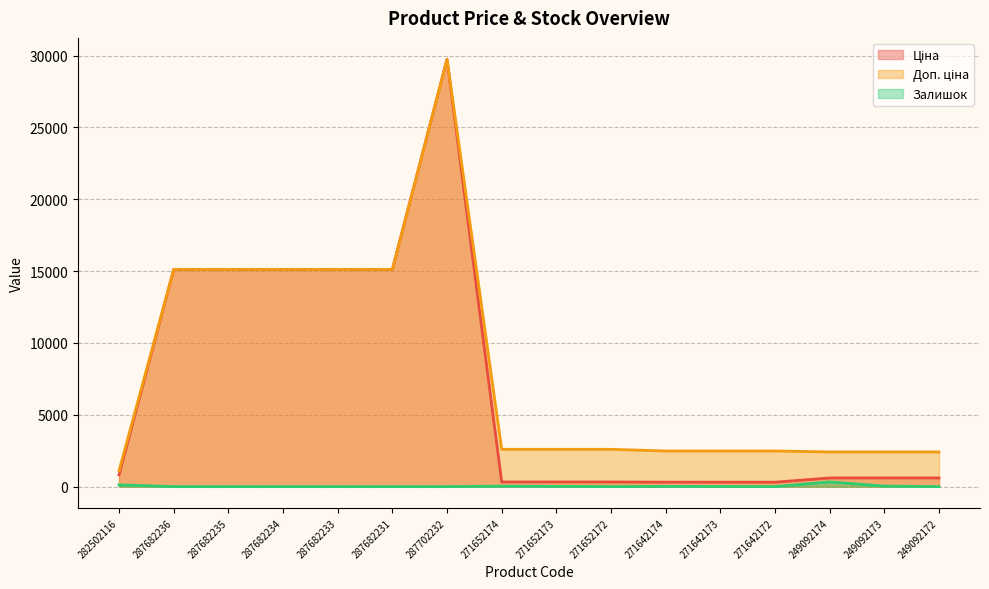

At how many categories does at least one series exceed 11825?

6